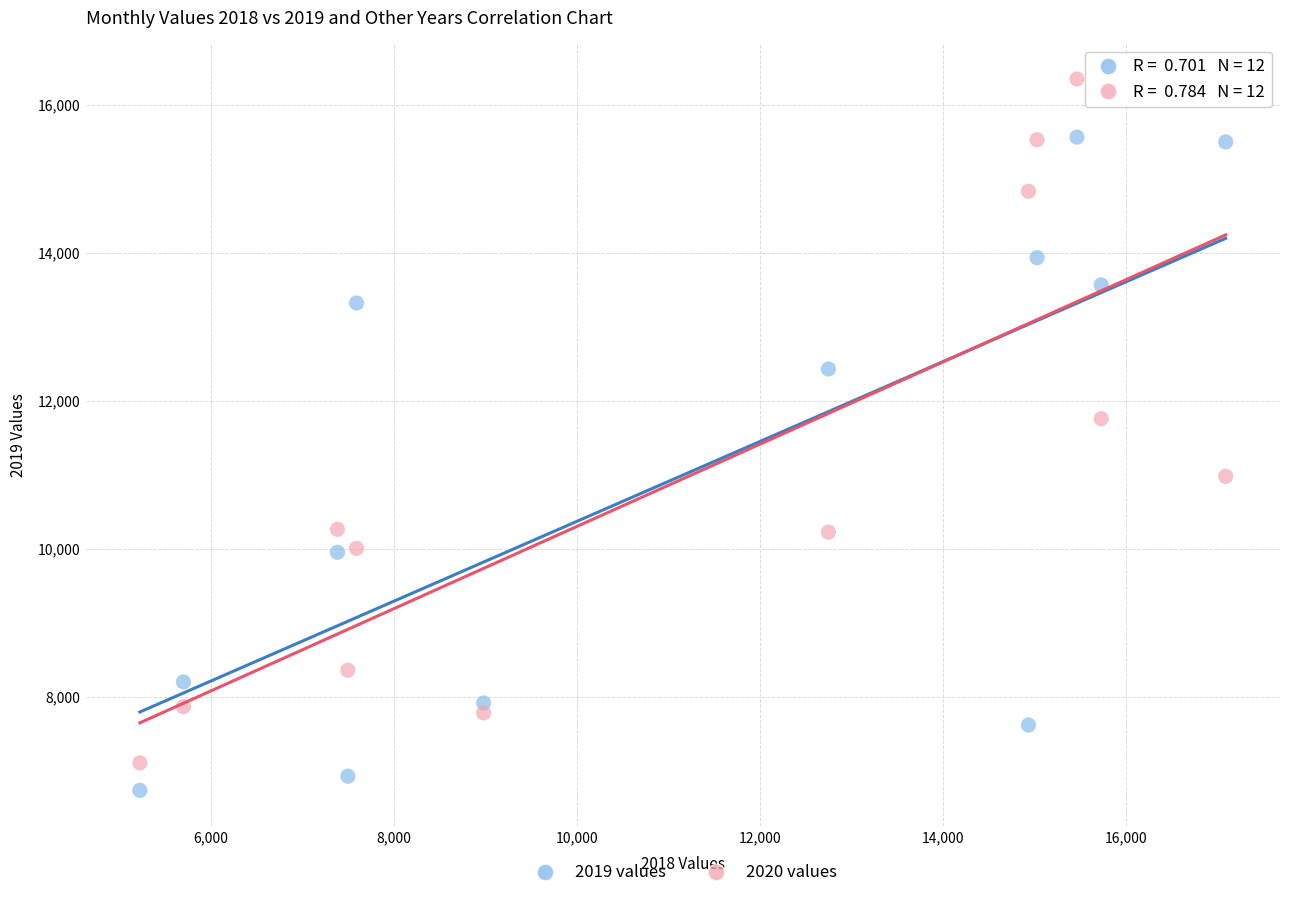

Across all data points, what is the range of Y values (max minus min)?

9617